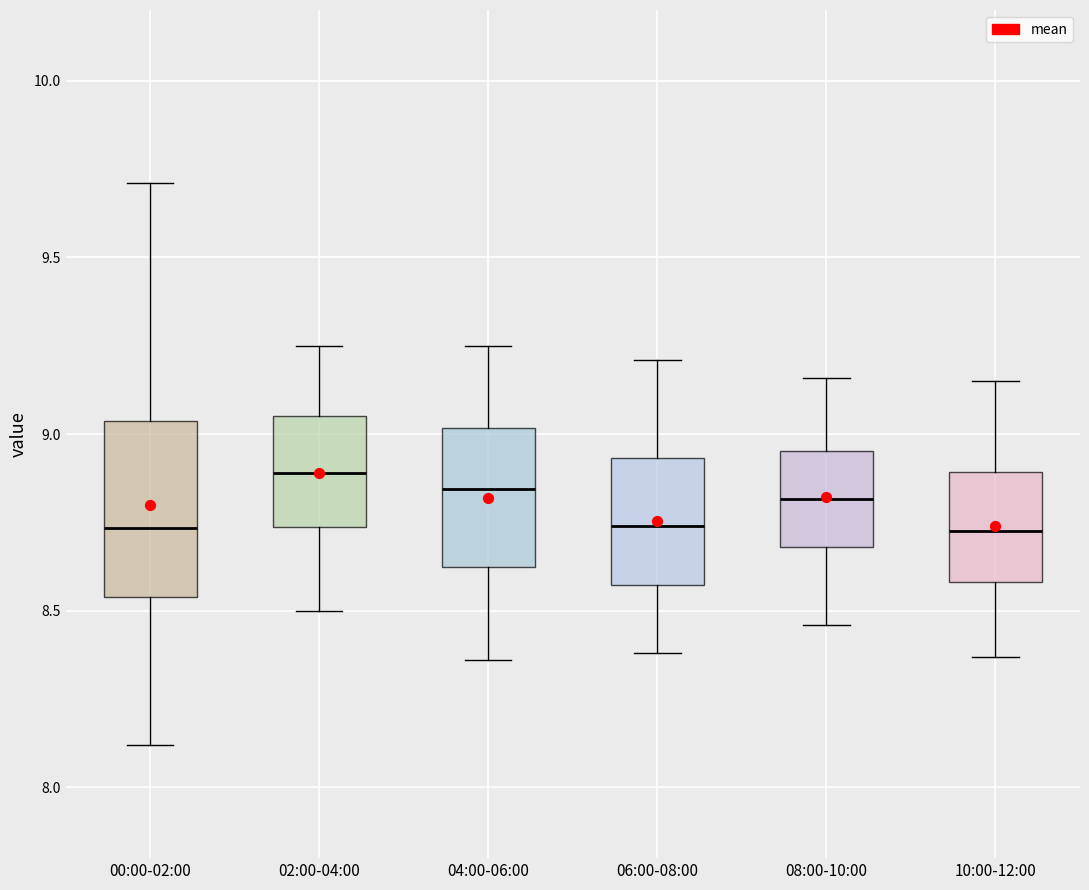

Where does the upper whisker of the box for 08:00-10:00 end on the y-axis? The values are not printed on the chart, so give them approximately, as read against the axis.

9.15